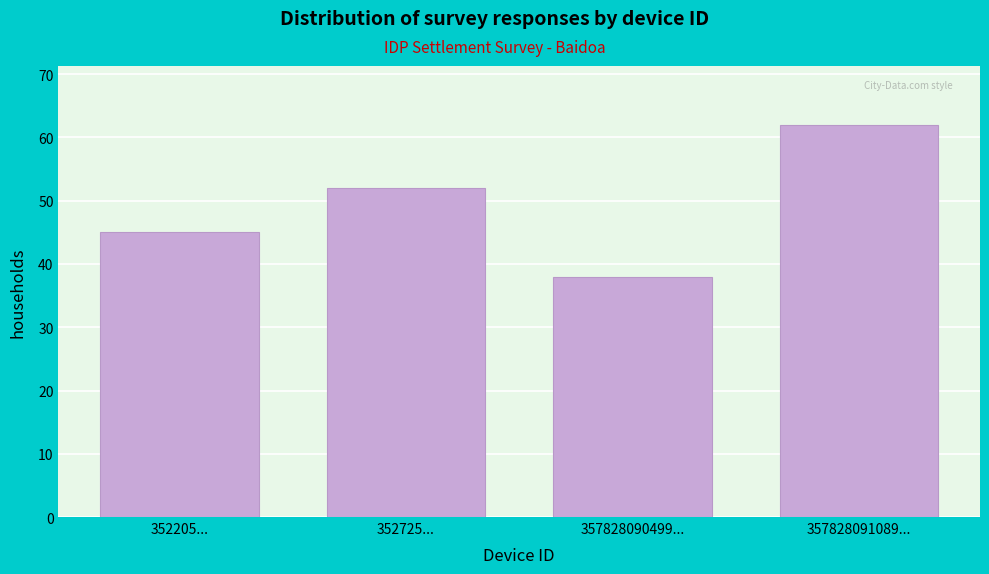

Reading right to left, extract all data points from this chart.

62	38	52	45